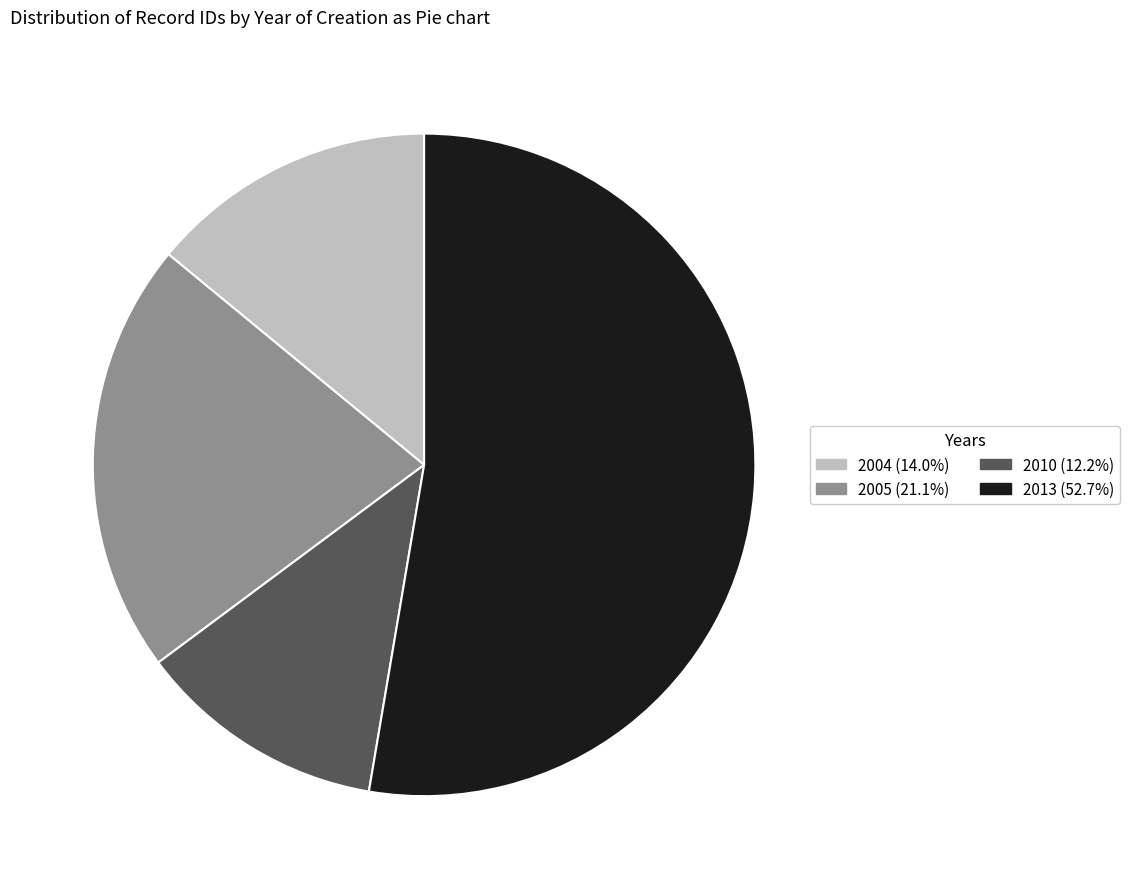

Is there any slice that represents more than half of the pie?

Yes